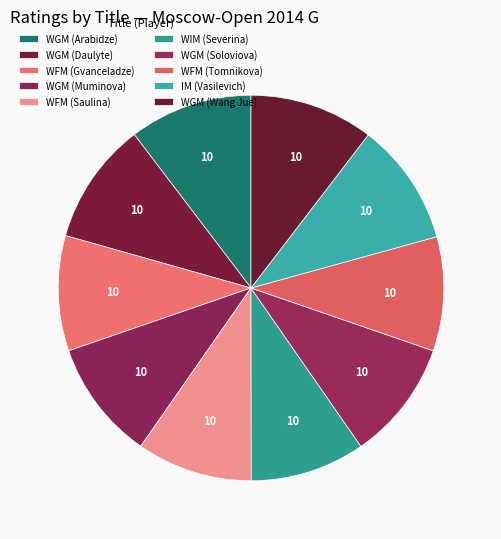

To the nearest percent, what is the difference between the largest and smallest slice percentages?

1%